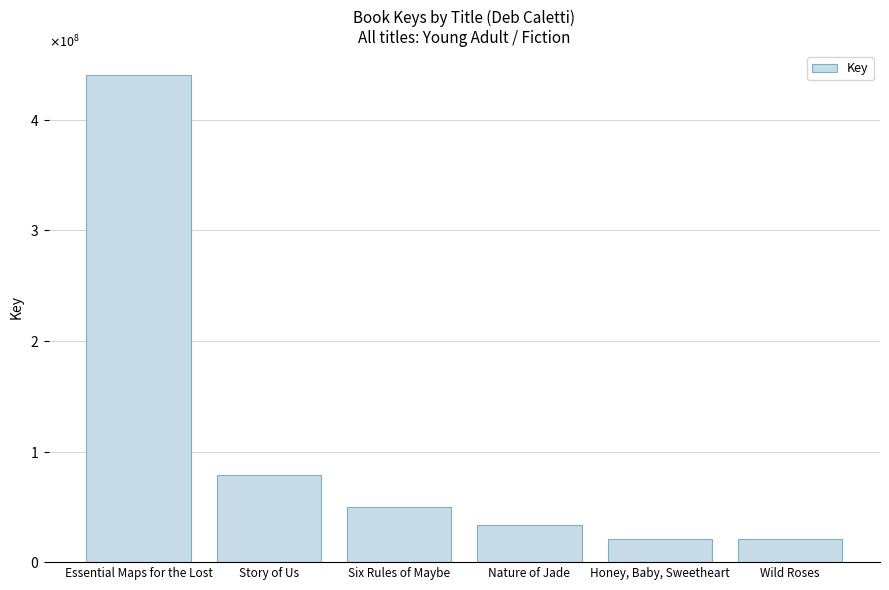

Are the bars horizontal?

No